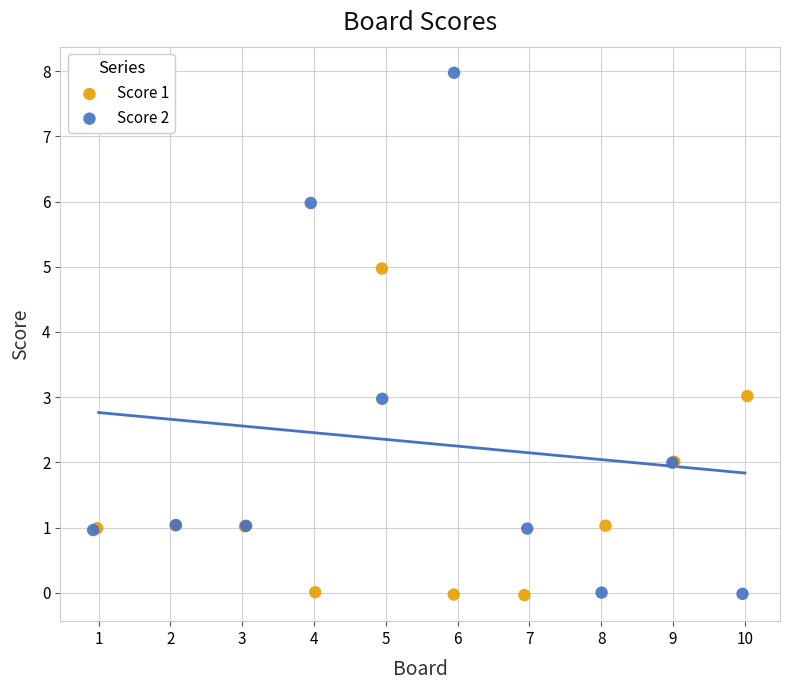

Which series contains the highest Y value?

Score 2